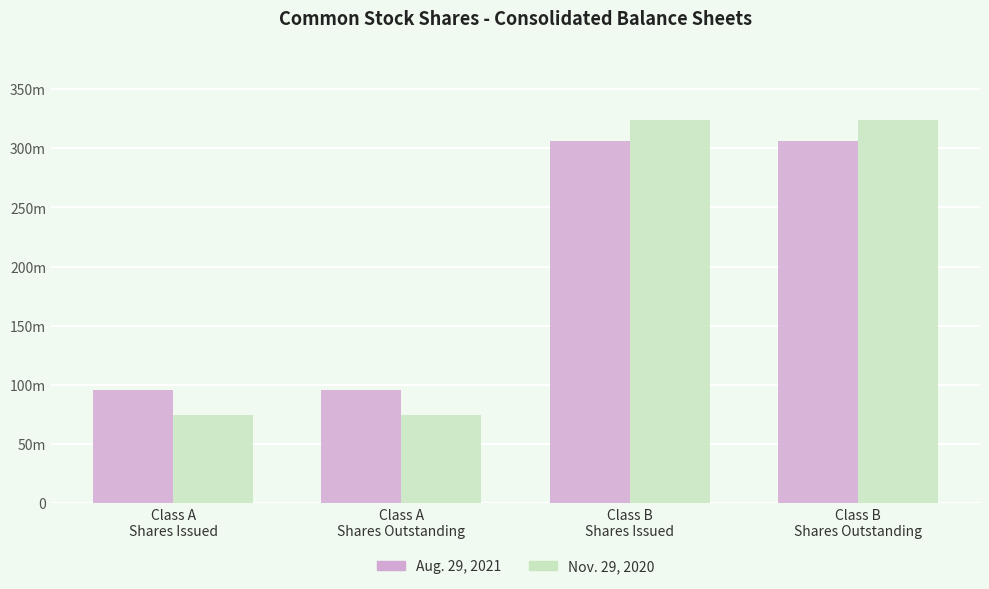

Which category has the highest value in the Aug. 29, 2021 series?

Class B
Shares Issued